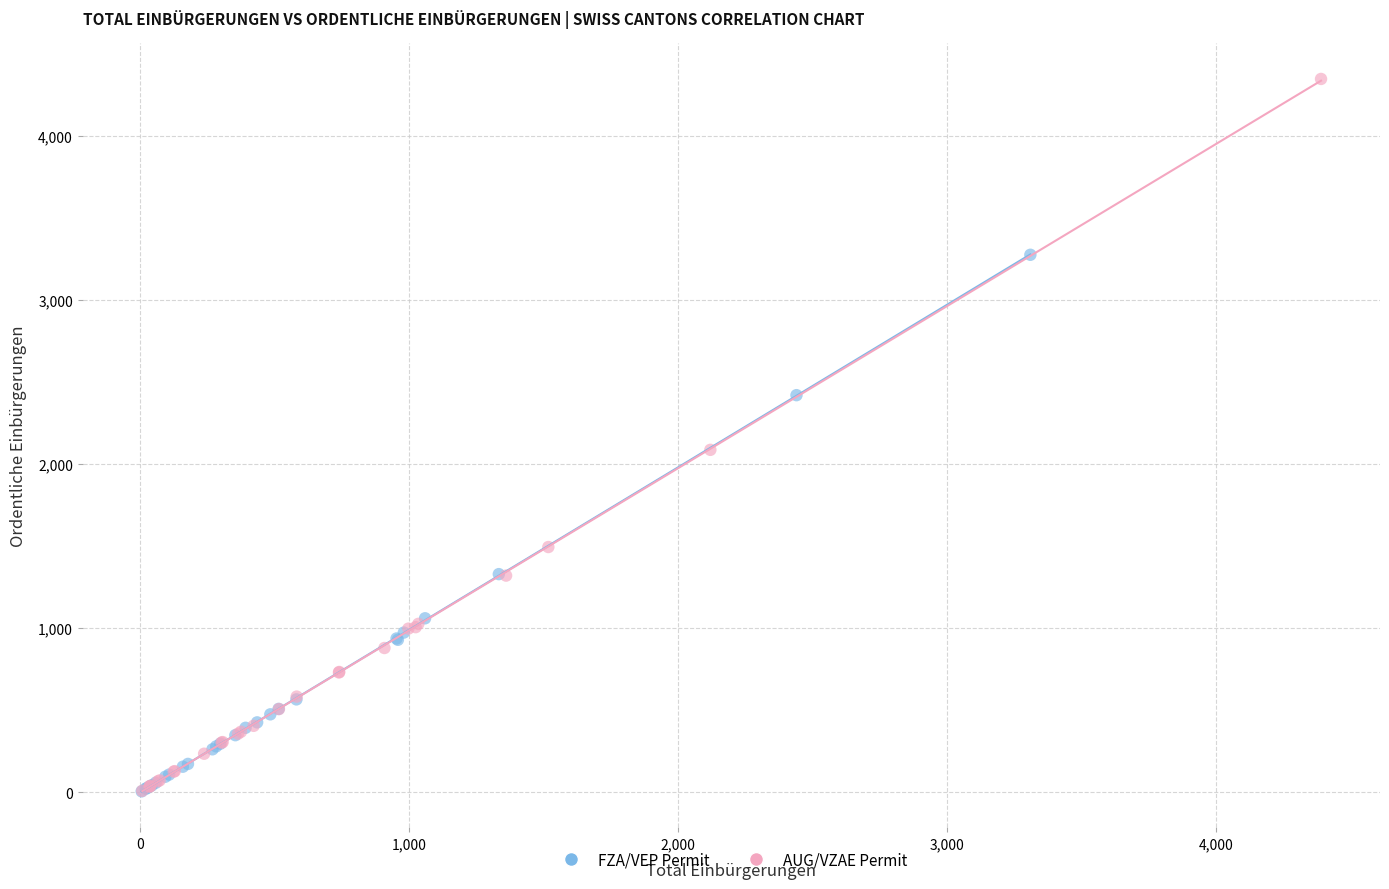

Which series has the widest spread of Y values?

AUG/VZAE Permit